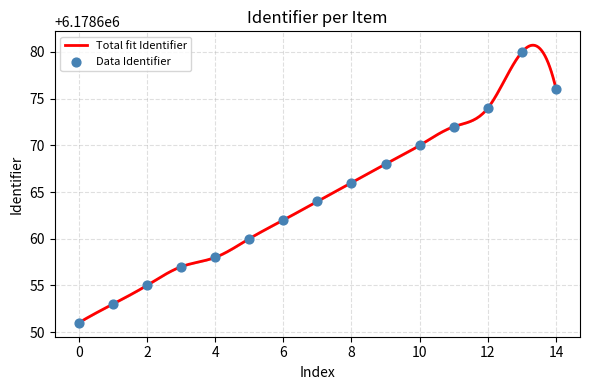

What is the change in value from 8 to 12?

+8